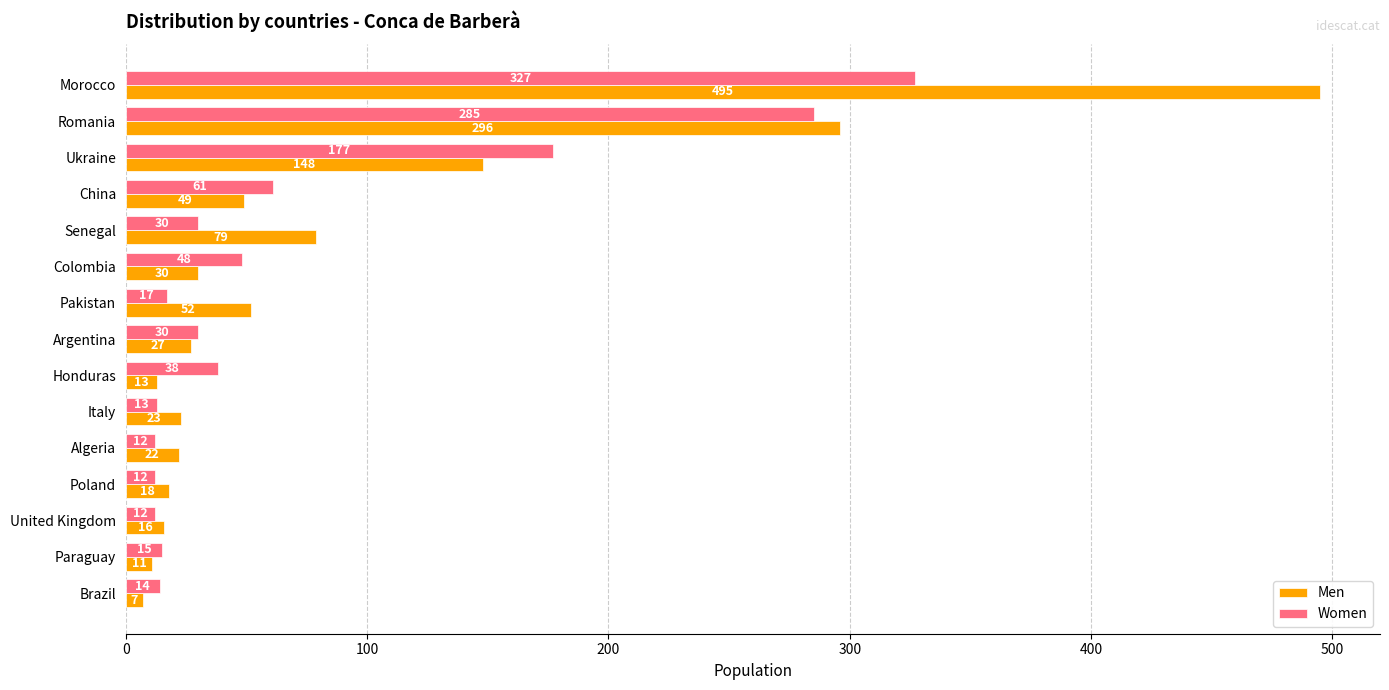

What is the highest value of the Women series?

327